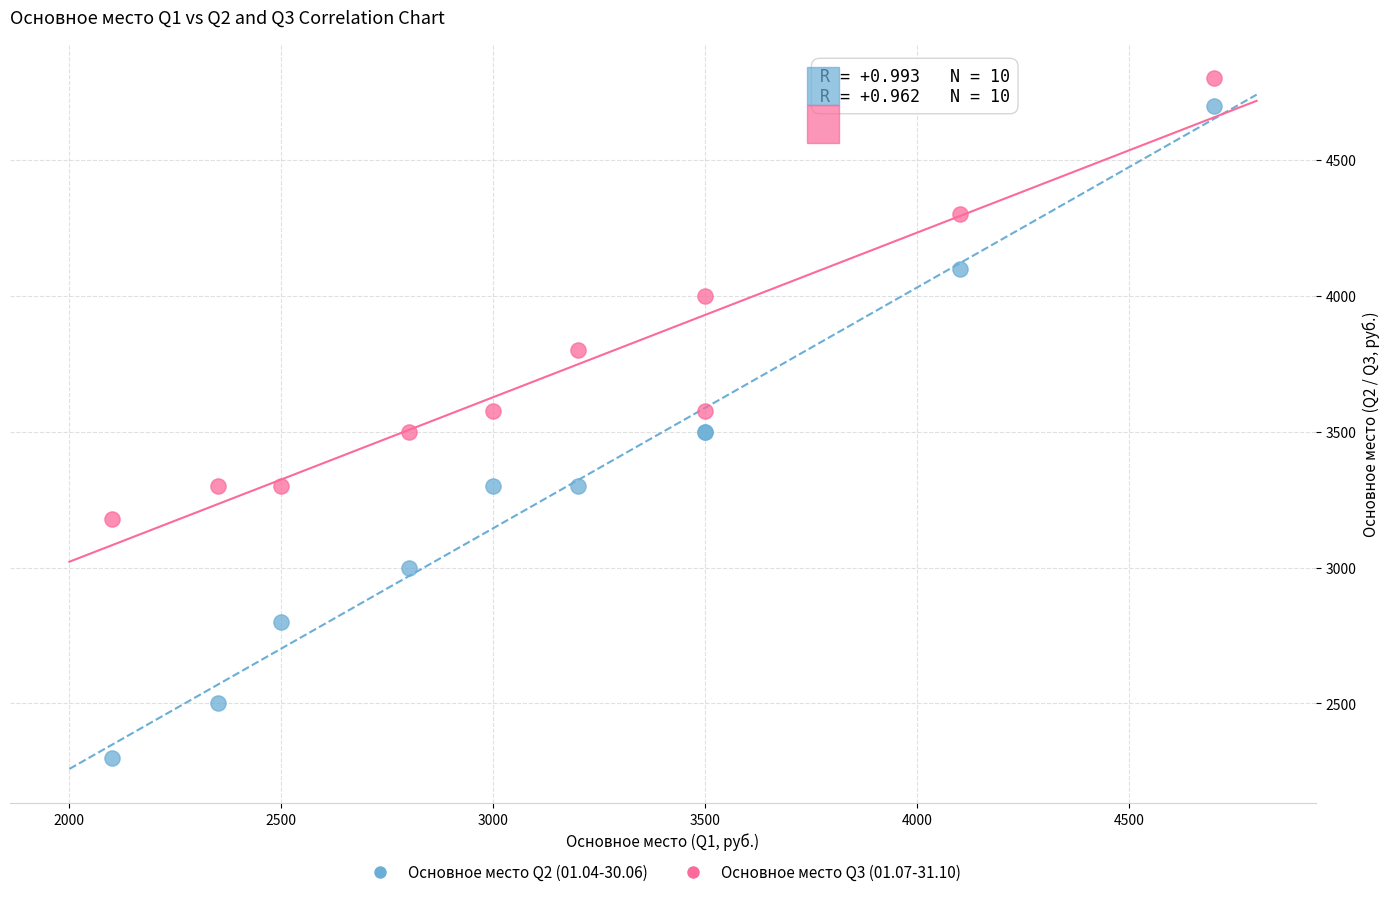

Which series contains the lowest Y value?

Основное место Q2 (01.04-30.06)